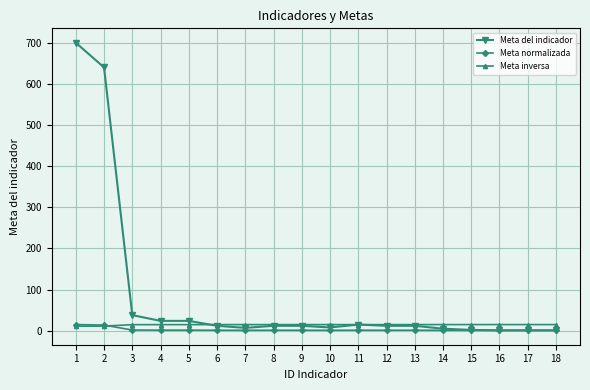

Which series has the largest total across all categories?

Meta del indicador